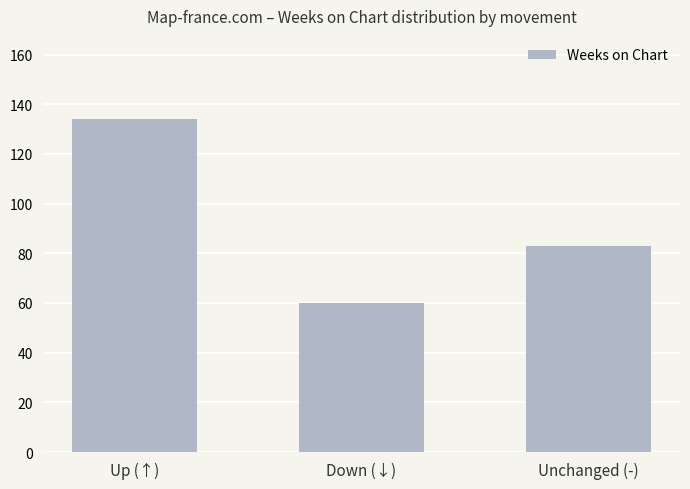

What is the difference between the values at Down (↓) and Unchanged (-)?

23